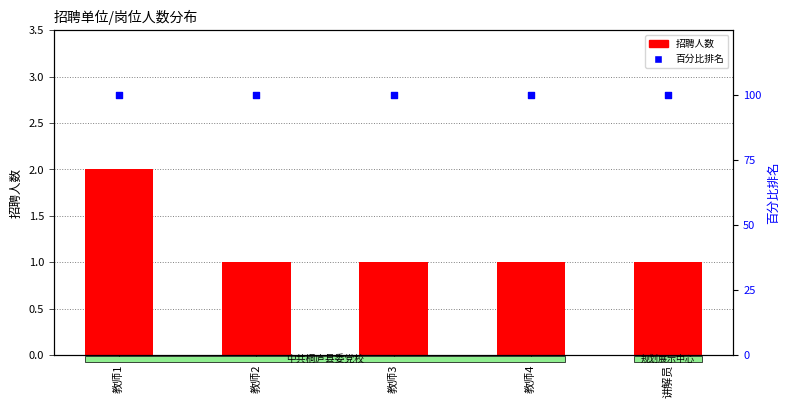

Which series reaches the maximum Y coordinate?

百分比排名